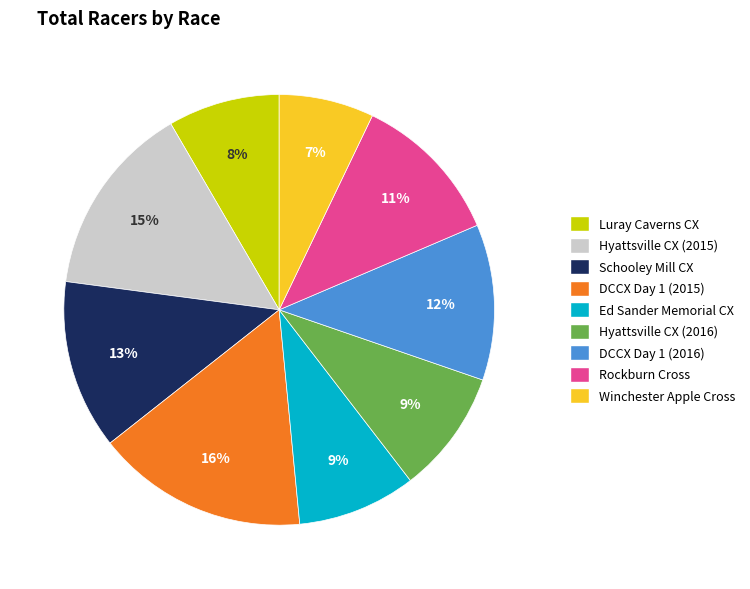

Is it true that Ed Sander Memorial CX is 9% of the pie?

True